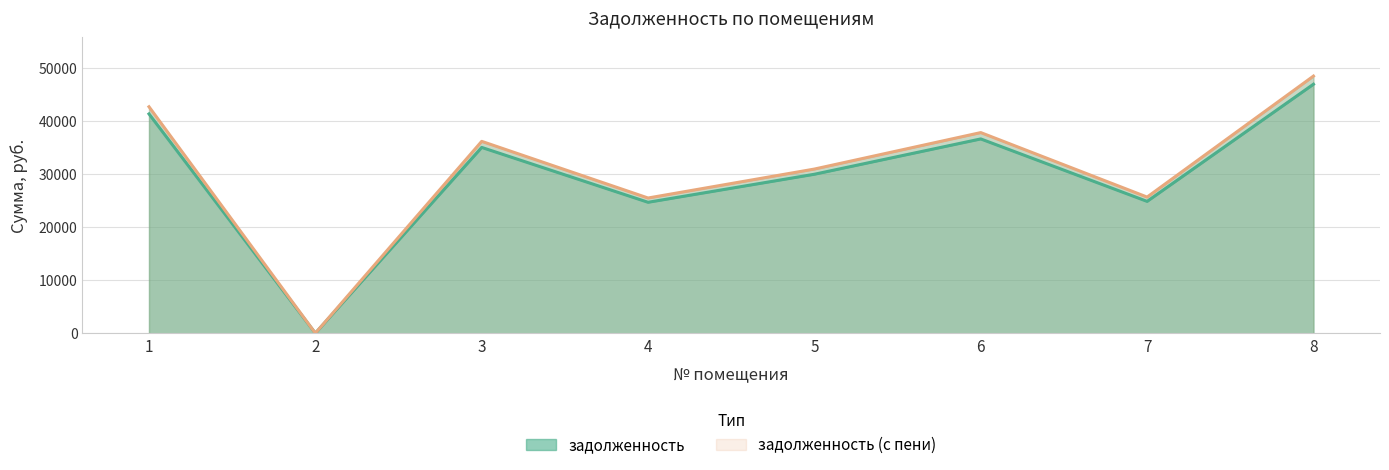

What is the difference between the maximum and second lowest values in the задолженность series?

22215.6